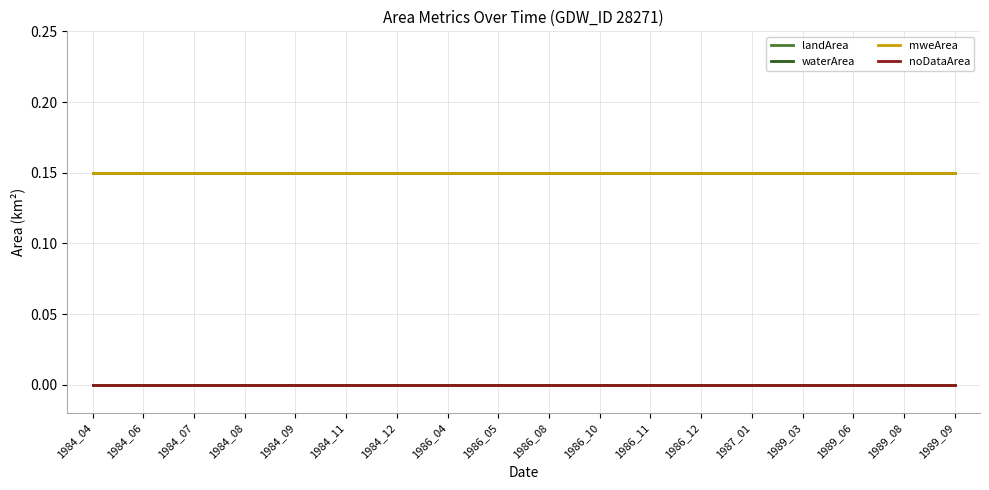

Is this an area chart (filled region under the line)?

No